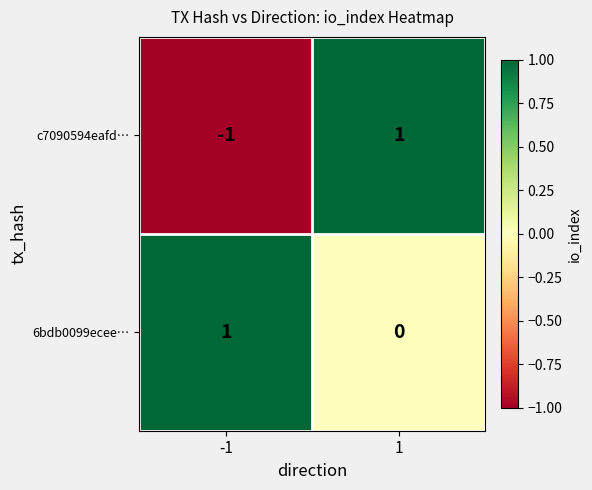

The value of 6bdb0099ecee… at 1 is 0. True or false?

True